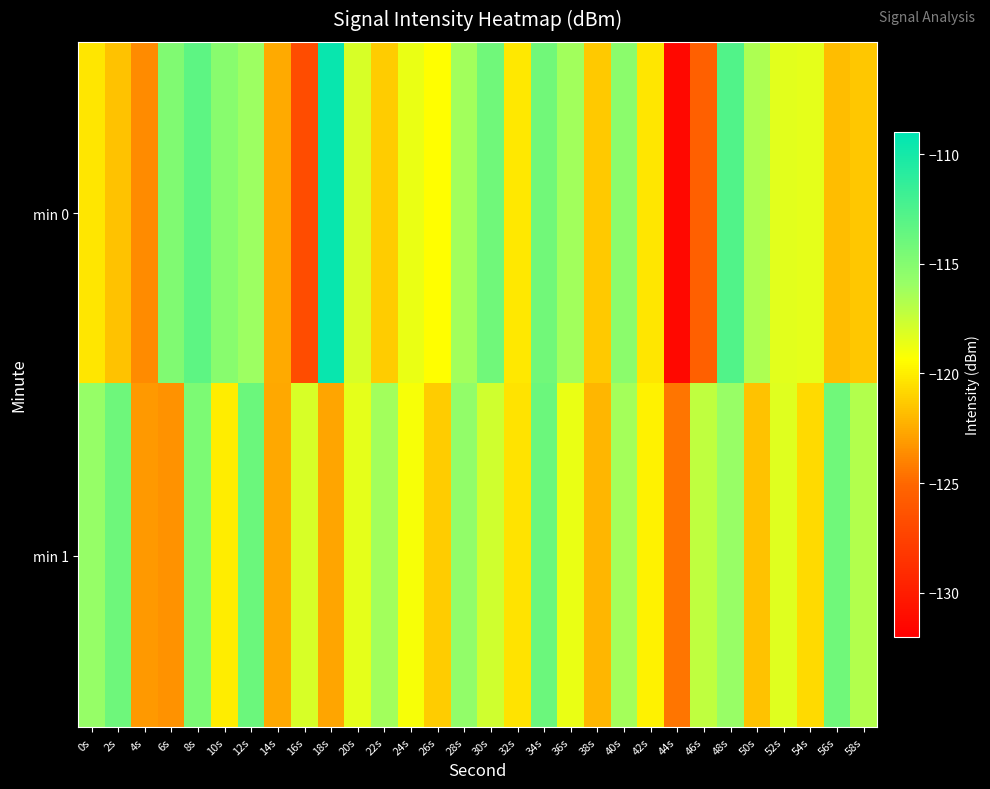

What is the difference between the highest and lowest values at 46s?

8.3